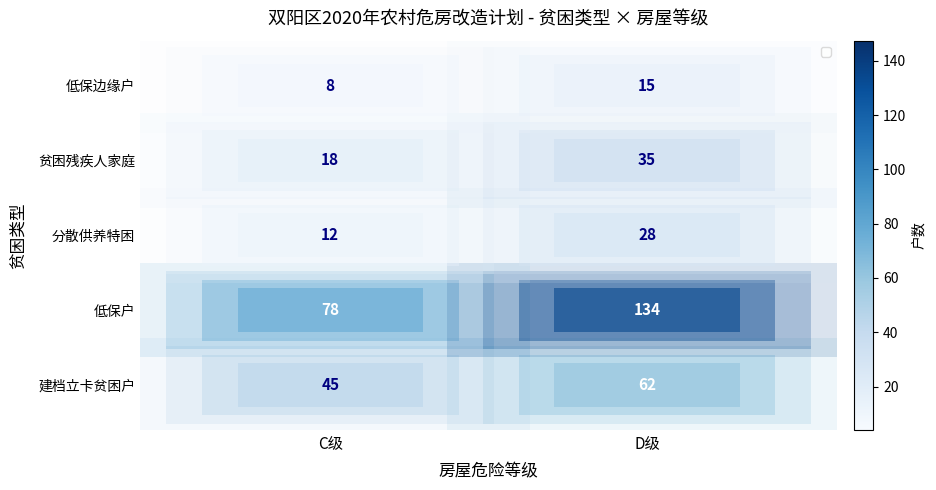

How many data points does each series have?

2